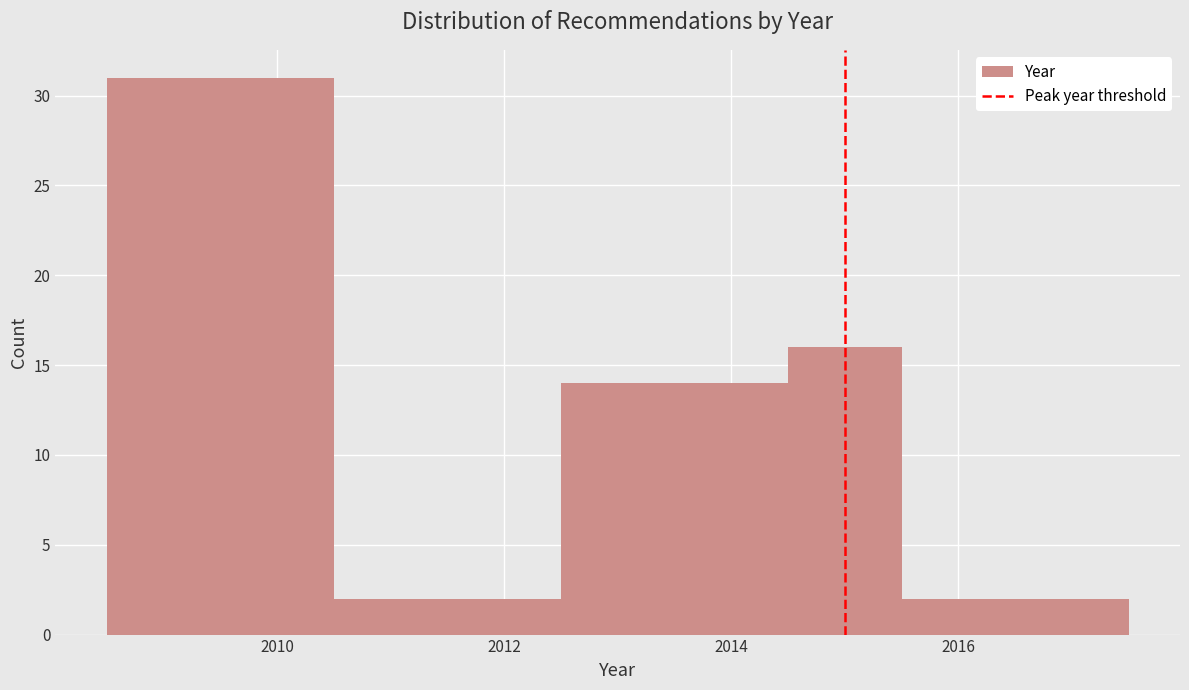

Reading left to right, list every bar in this chart as the range it spans on the x-axis followed by its height. Neither the bar edges nor the heights are printed on the chart, so give them approximately, as read against the axes.

2008.5 to 2010.5: 31
2010.5 to 2012.5: 2
2012.5 to 2014.5: 14
2014.5 to 2015.5: 16
2015.5 to 2016.5: 2
2016.5 to 2017.5: 2